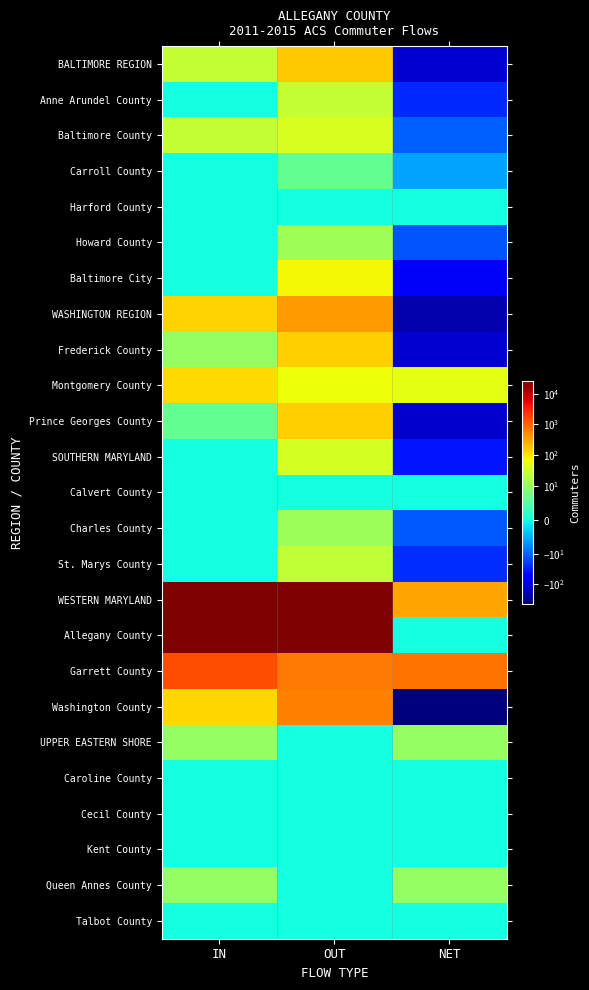

What is the total value across all series at OUT?

52136